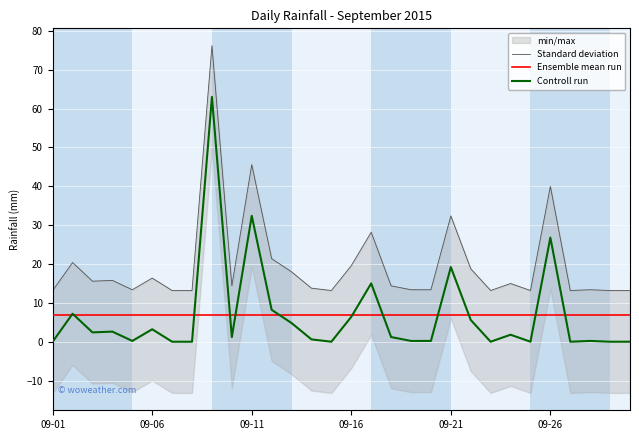

What value does the Ensemble mean run series have at 14?

6.7